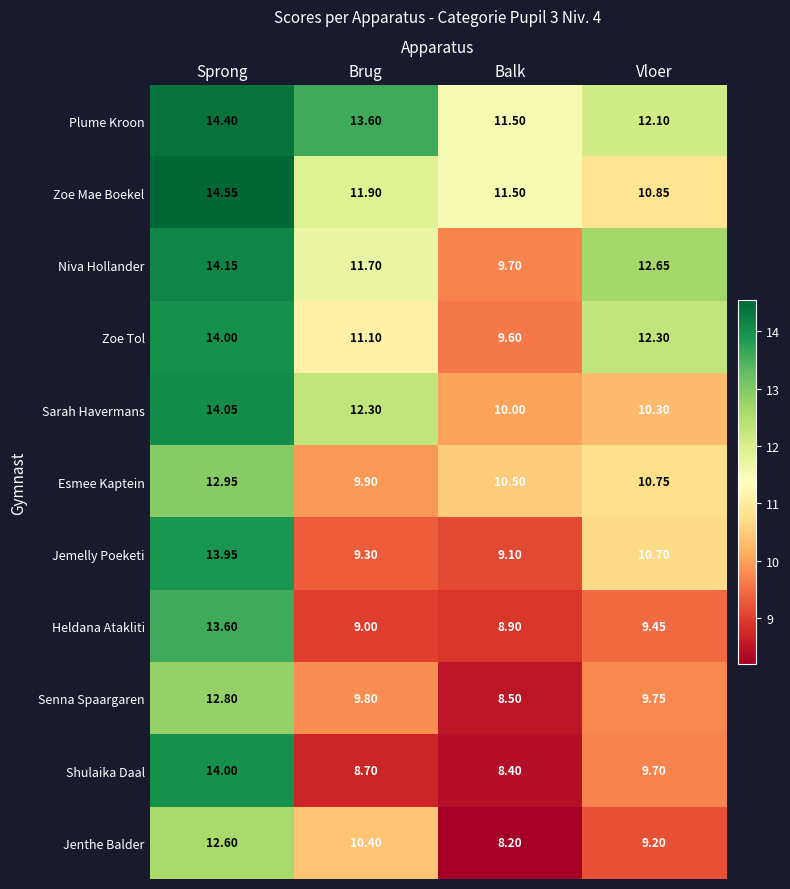

Which series changed the most between Brug and Balk?

Sarah Havermans